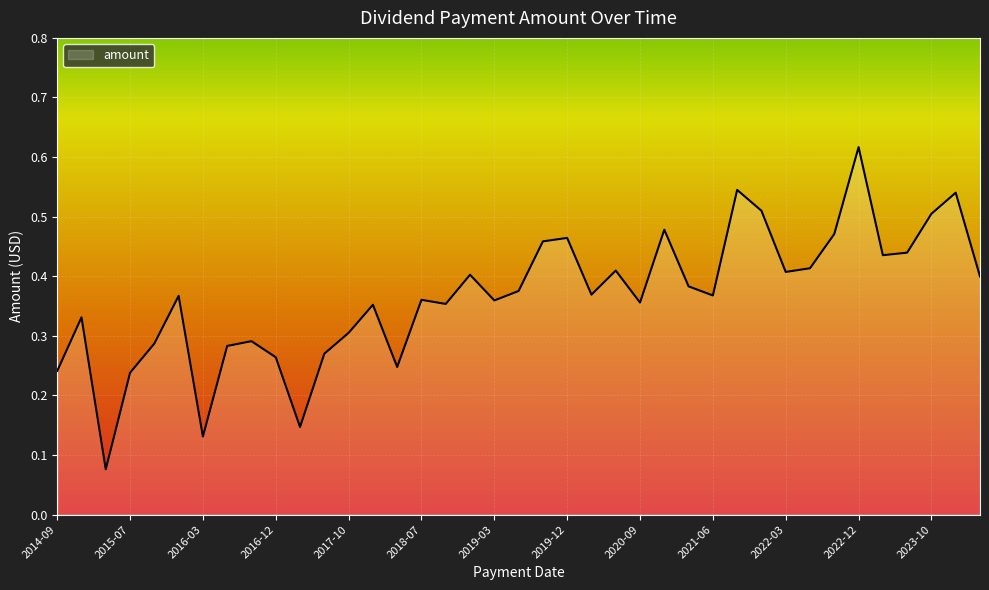

Which label corresponds to the largest value in the chart?

2022-12